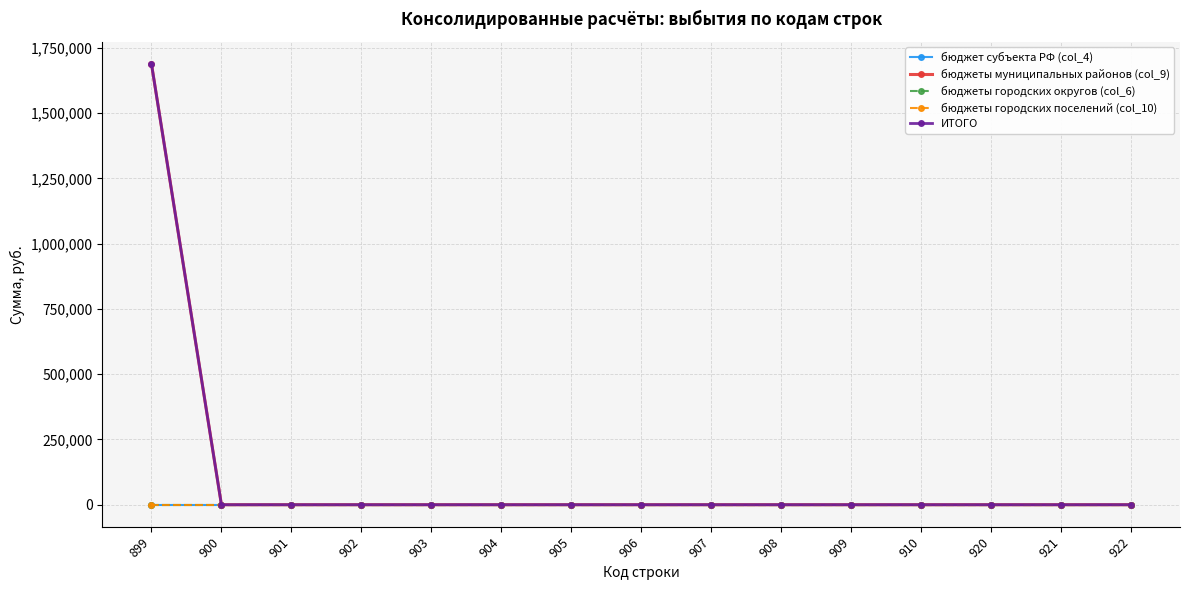

Is this an area chart (filled region under the line)?

No